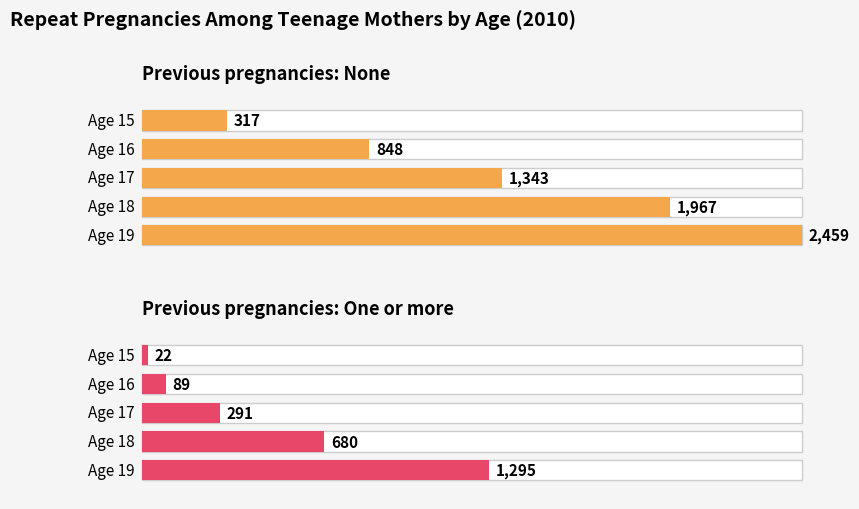

List the labels in order of None value, largest first.

Age 19, Age 18, Age 17, Age 16, Age 15